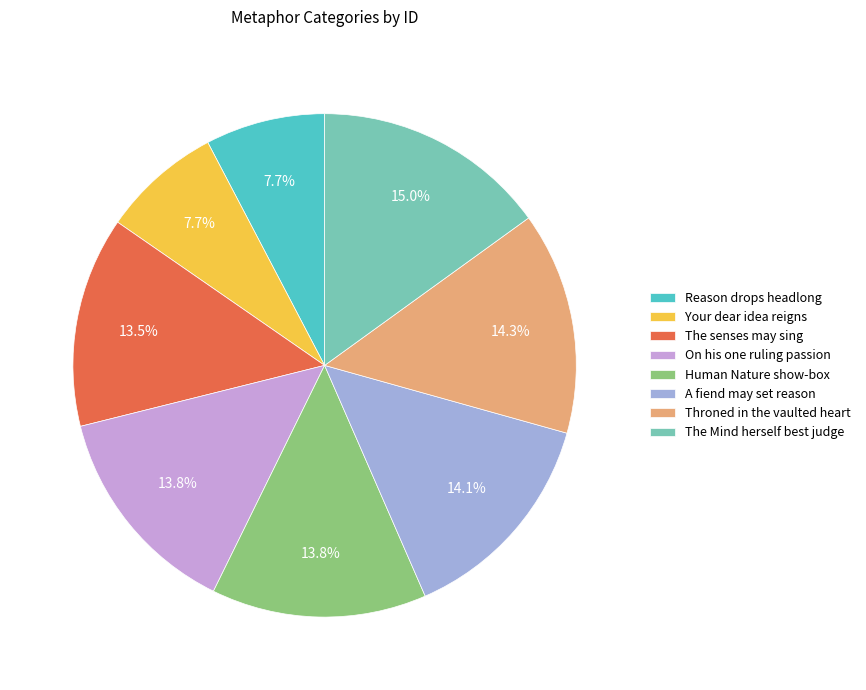

To the nearest percent, what portion does Human Nature show-box represent?

14%